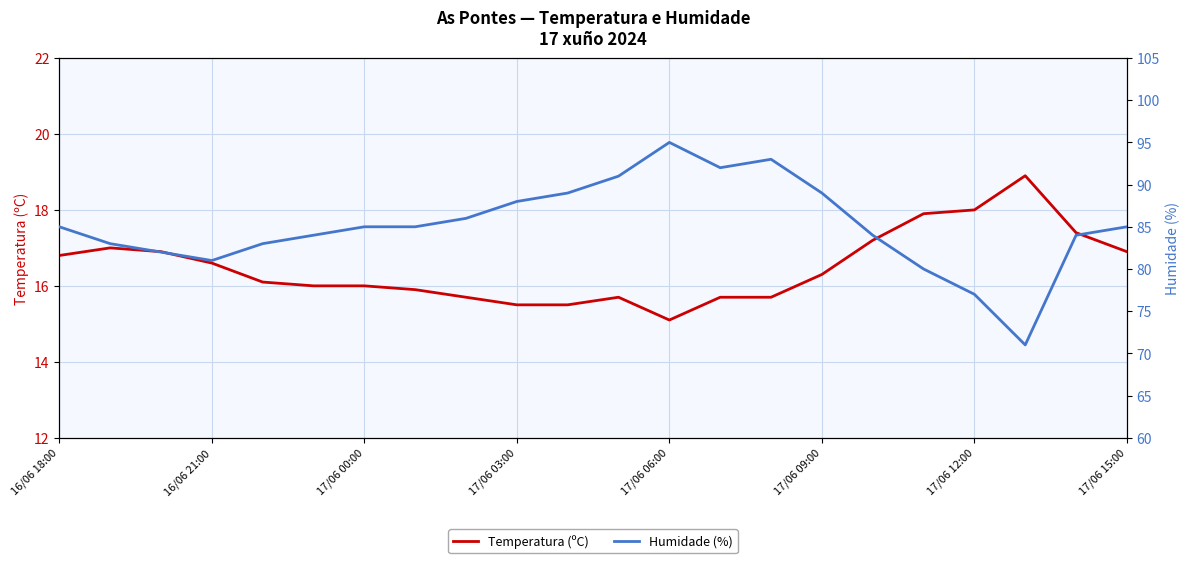

Is this an area chart (filled region under the line)?

No